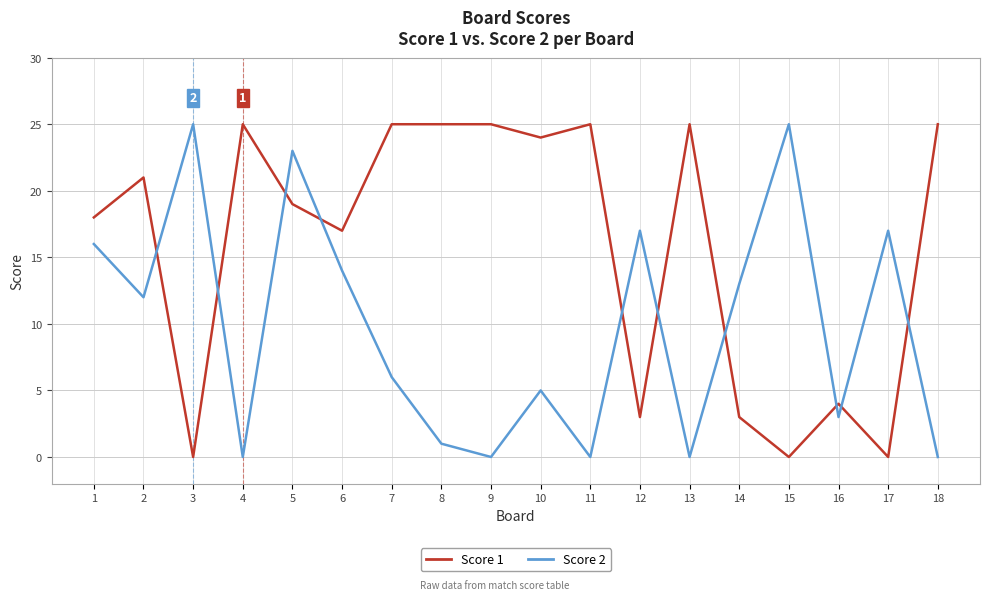

Where do Score 2 and Score 1 first cross each other?

2 and 3